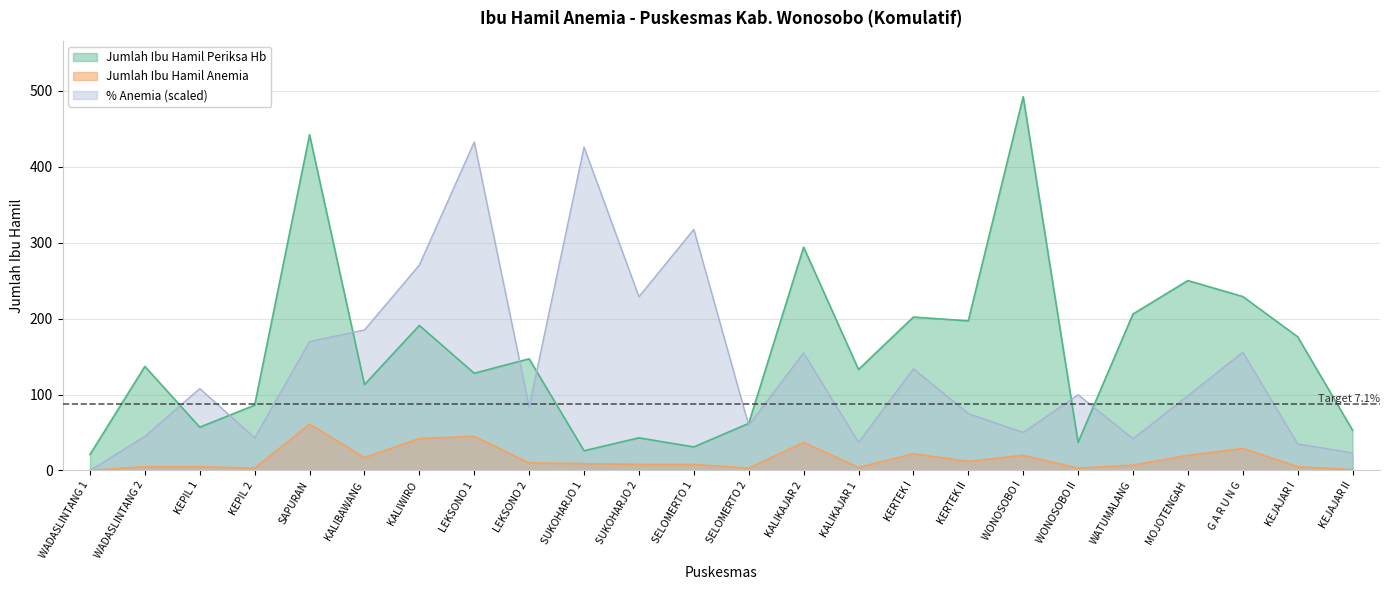

Does the chart display data point markers on the line(s)?

No